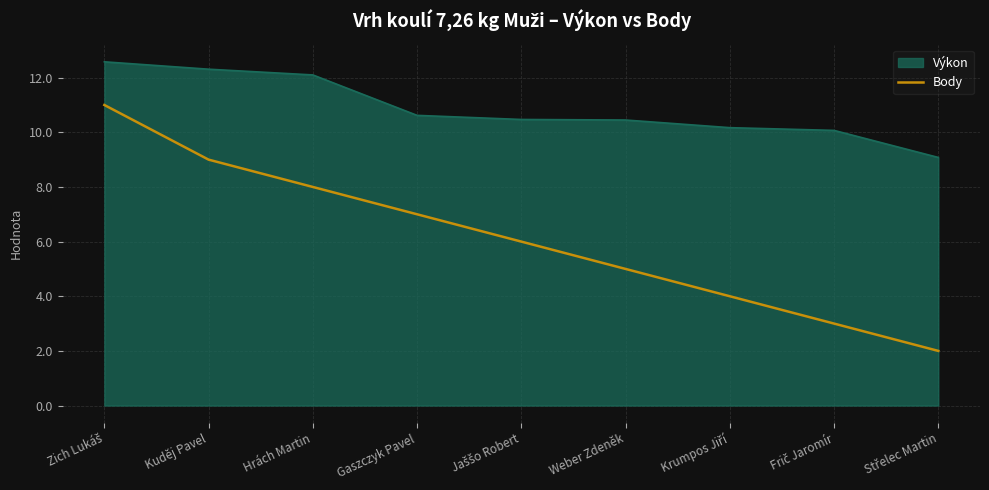

Is it true that Body equals 2.8 at Gaszczyk Pavel?

False